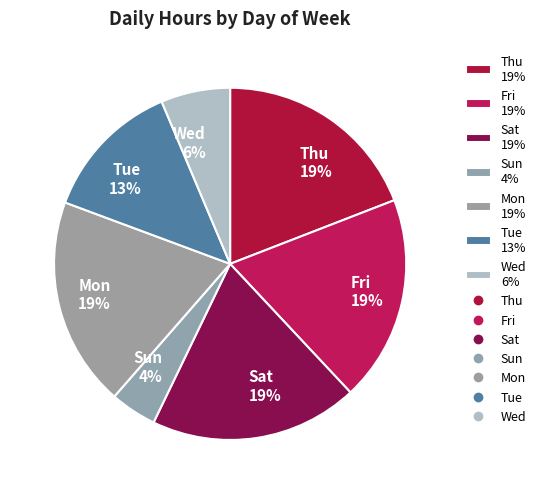

To the nearest percent, what percentage of the pie is Sat?

19%